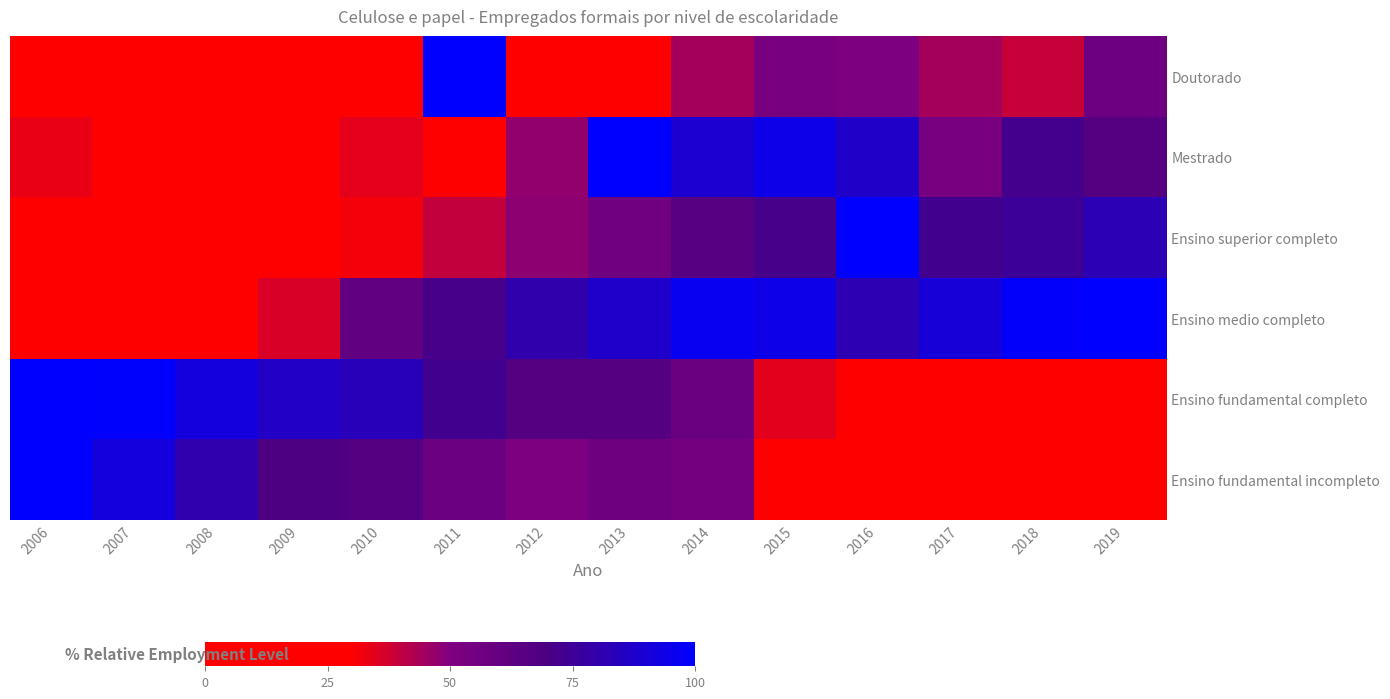

At how many categories does at least one series exceed 0?

14